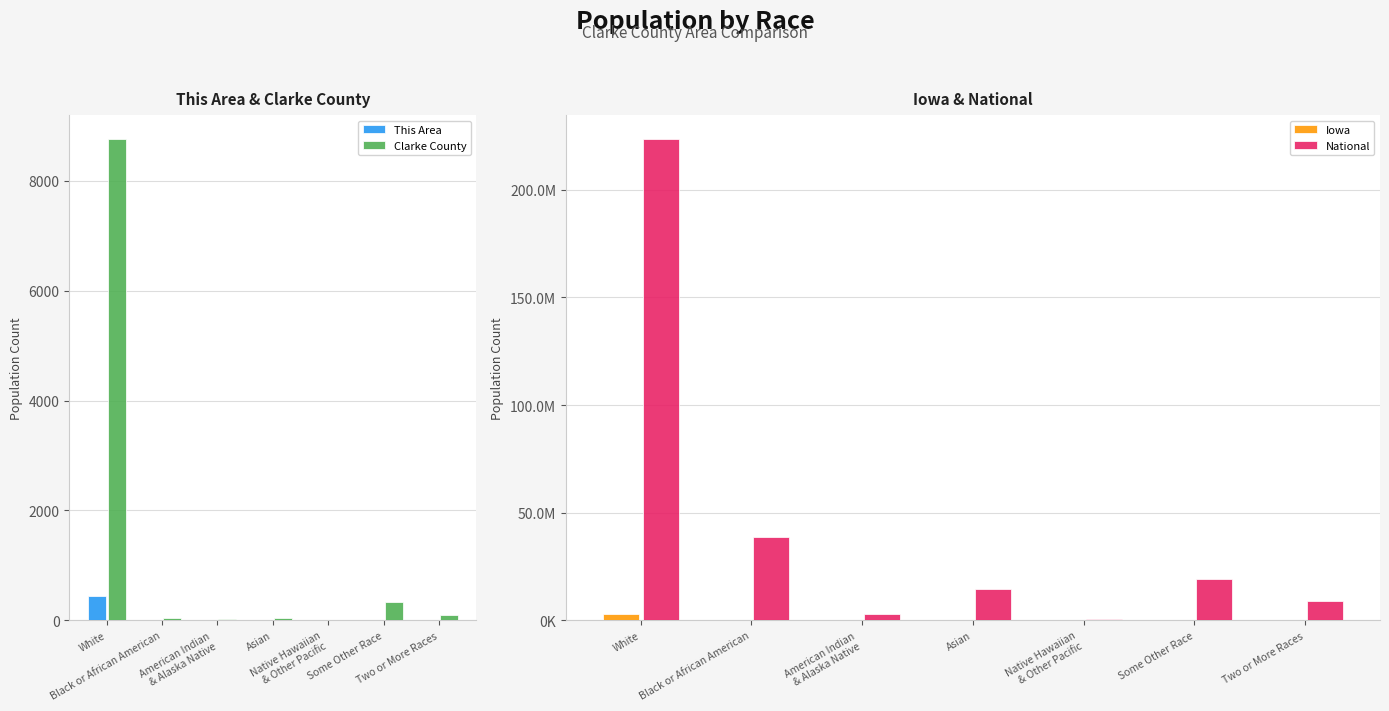

Which series has the largest total across all categories?

National